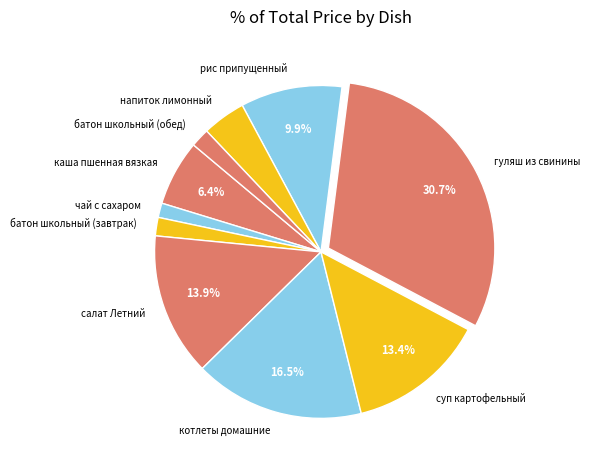

Which category has the biggest portion of the pie?

гуляш из свинины